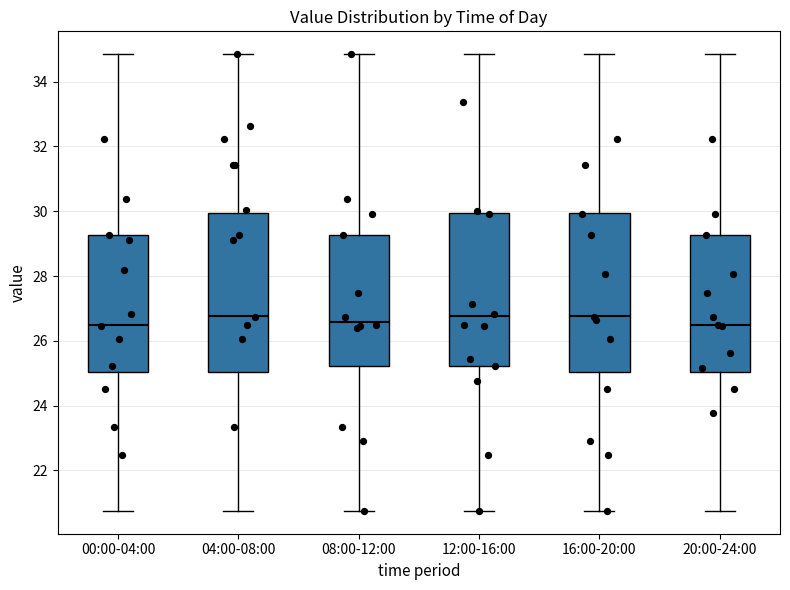

Where is the lower edge of the box for 20:00-24:00 on the y-axis? The values are not printed on the chart, so give them approximately, as read against the axis.

25.0